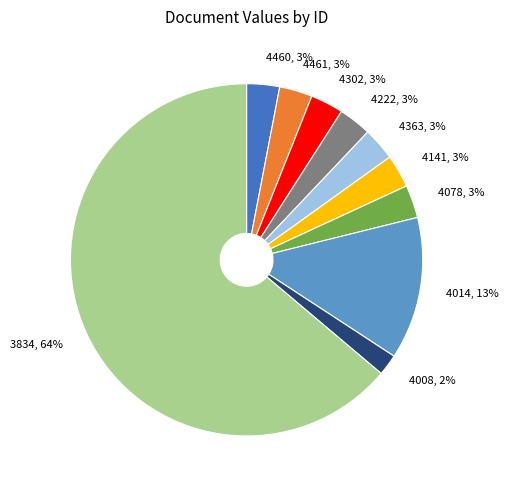

To the nearest percent, what is the average slice percentage?

10%